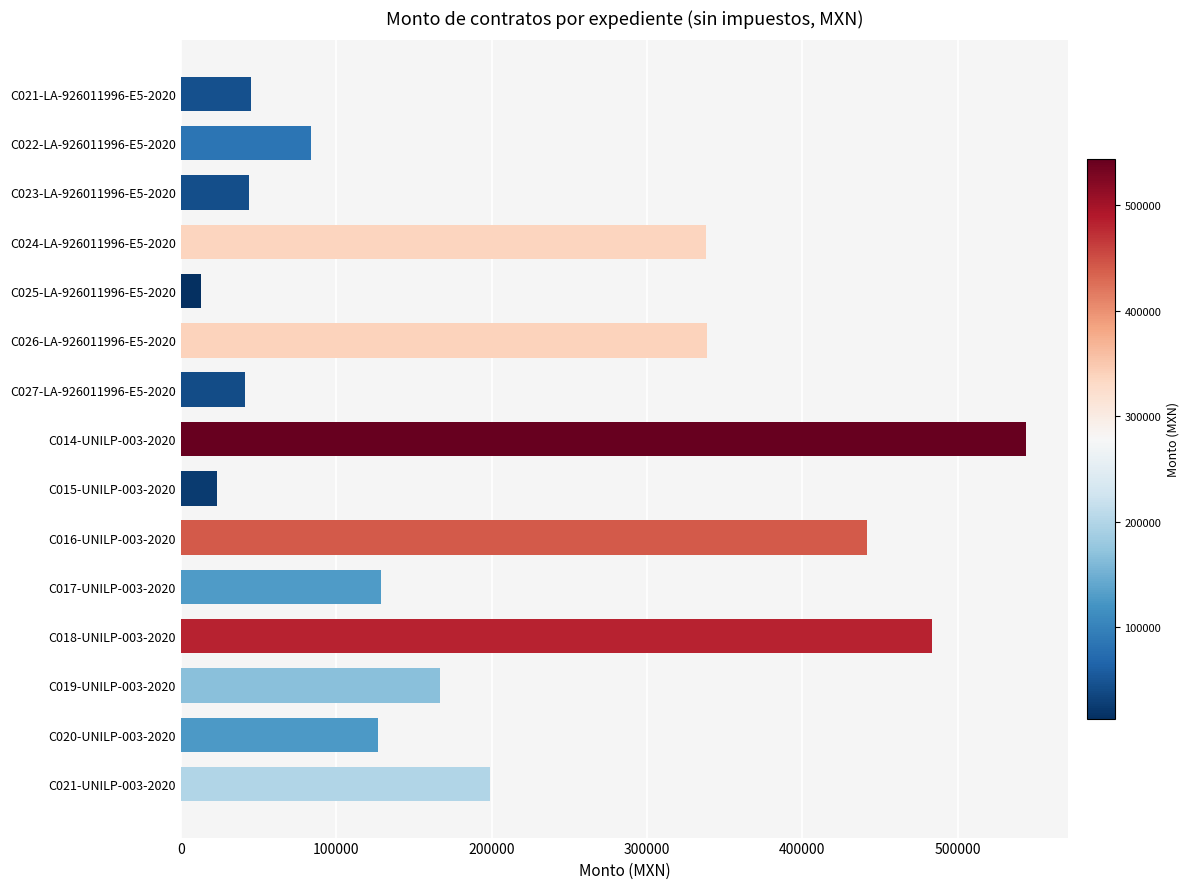

What is the difference between the maximum and minimum values?

530717.0